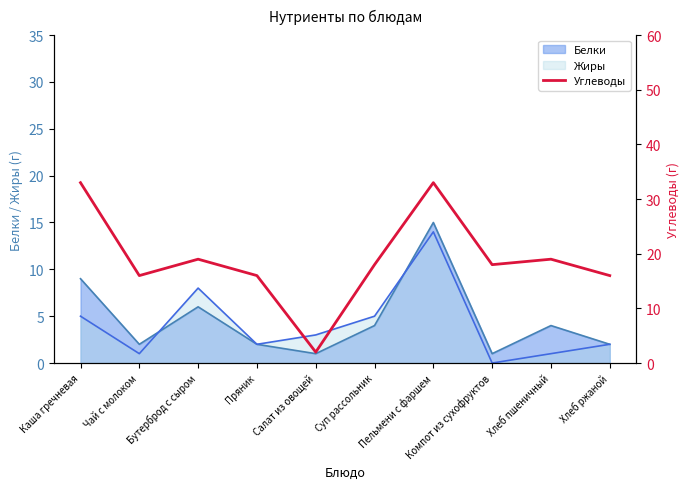

Read the Белки value at Пельмени с фаршем.

15